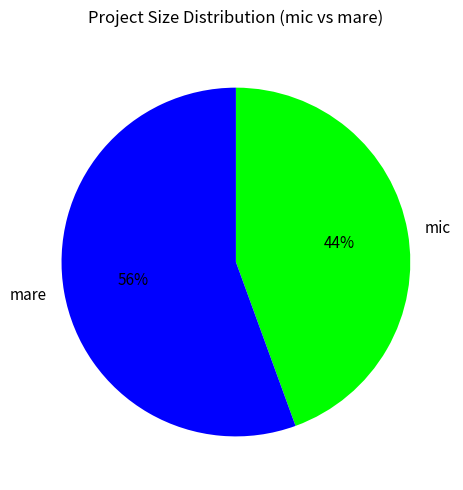

Count the number of slices in the pie.

2